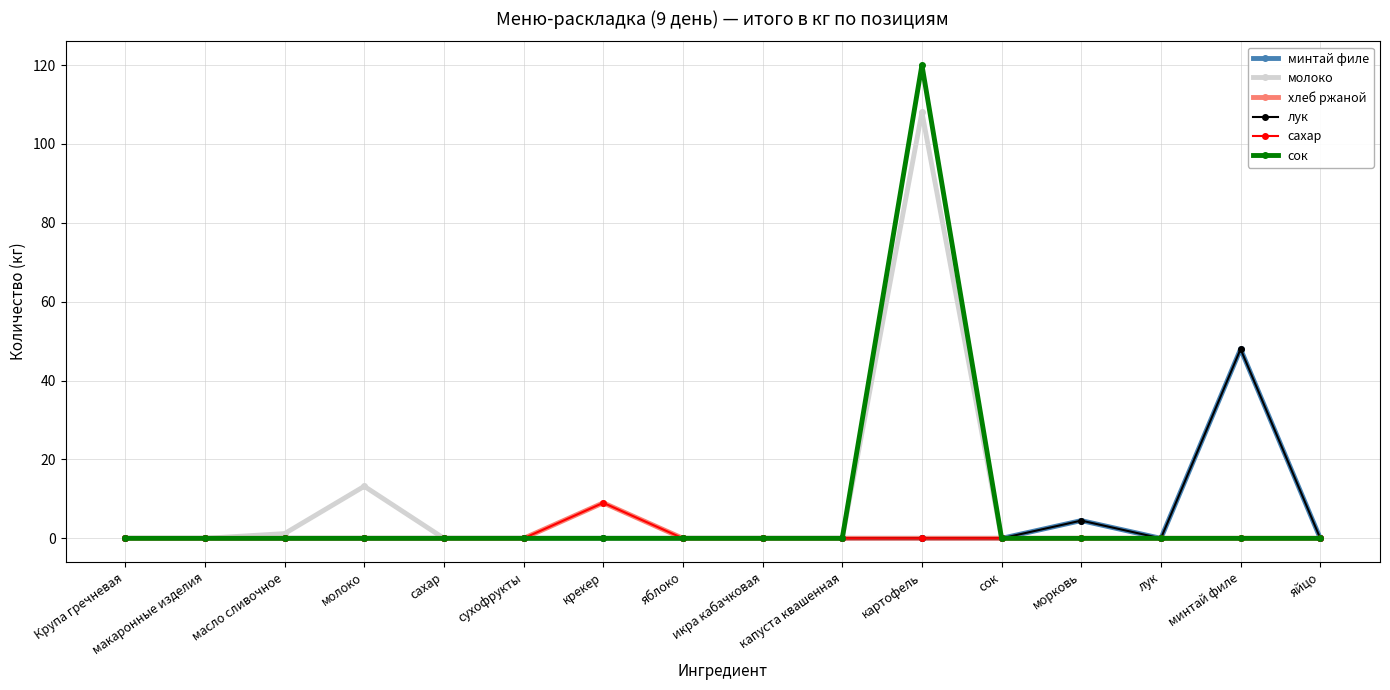

What is the difference between the second highest and minimum values in the минтай филе series?

4.5